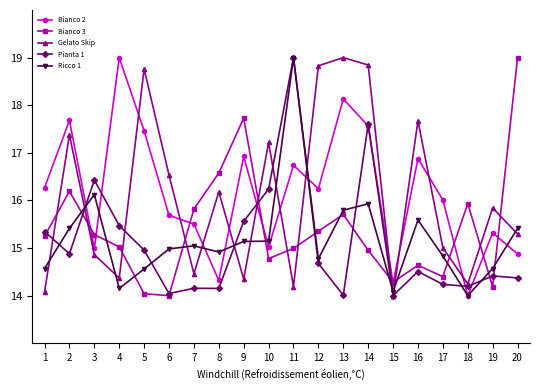

The Pianta 1 series shows 20.8 at 4. True or false?

False